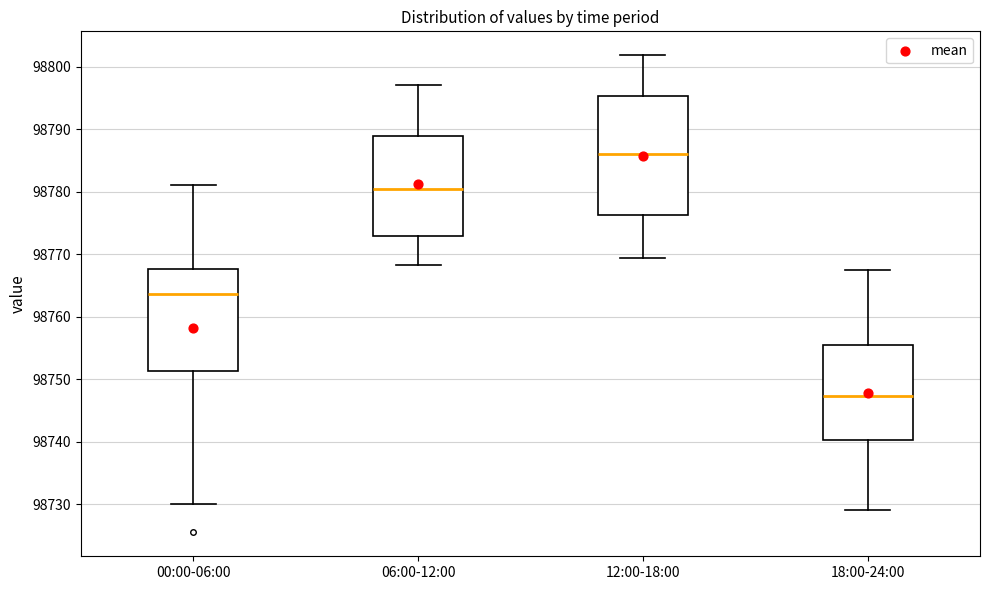

Reading left to right, read every box against the y-axis: the position of its median line, the range the box covers, and the ends of its whiskers. The values are not printed on the chart, so give them approximately, as read against the axis.

00:00-06:00: median 98764, box 98751 to 98768, whiskers 98730 to 98781
06:00-12:00: median 98780, box 98773 to 98789, whiskers 98768 to 98797
12:00-18:00: median 98786, box 98776 to 98795, whiskers 98769 to 98802
18:00-24:00: median 98747, box 98740 to 98756, whiskers 98729 to 98767